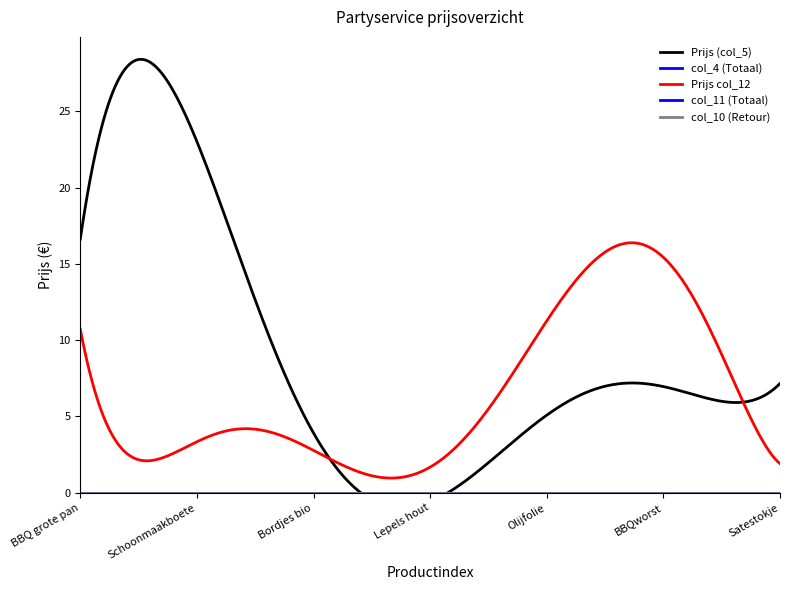

True or false: col_10 (Retour) and Prijs col_12 cross at least once.

False